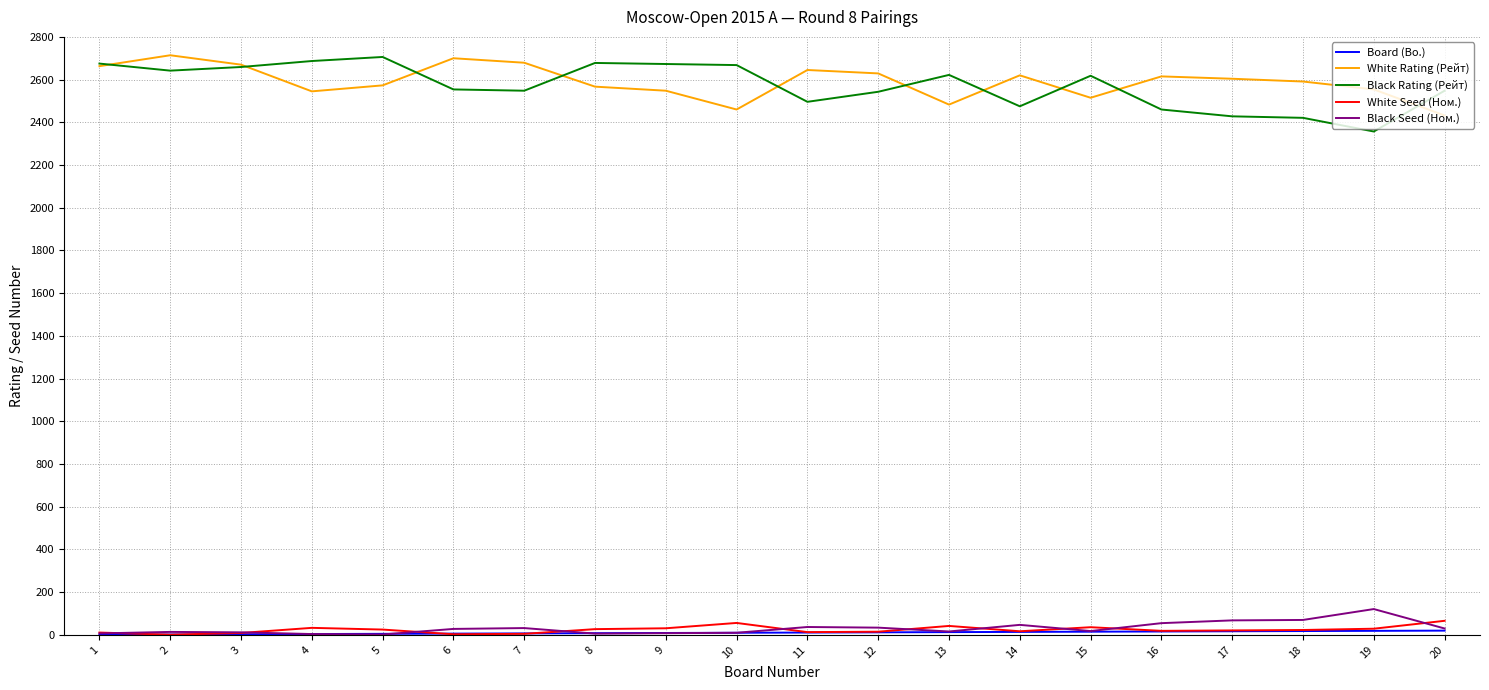

What is the highest value of the Black Rating (Рейт) series?

2706